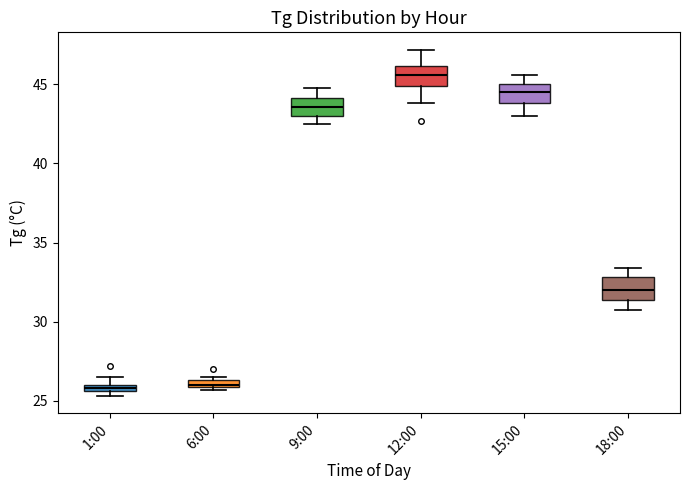

Which box's median line is the highest?

12:00